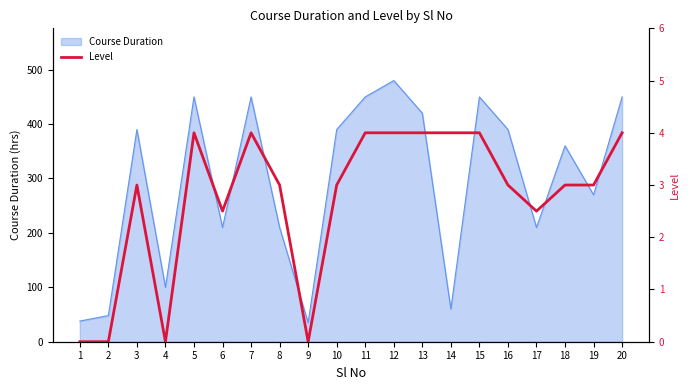

At which label is Course Duration closest to 257?

19